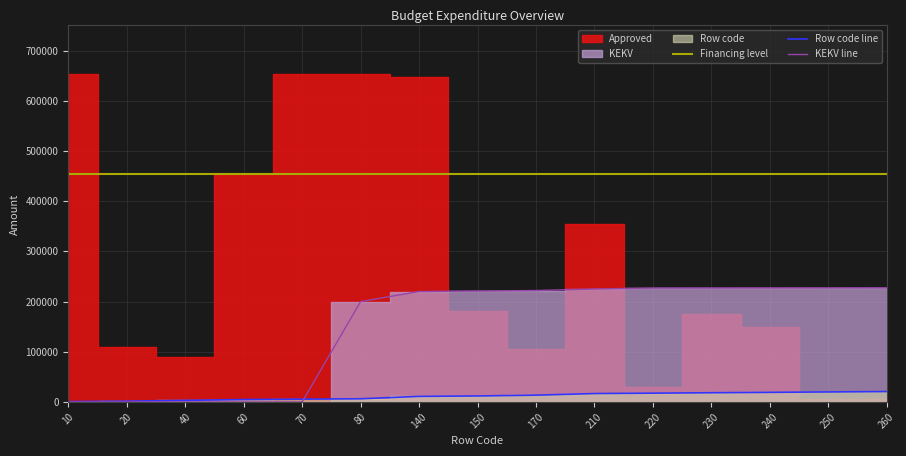

What is the maximum value for KEKV line?

227400